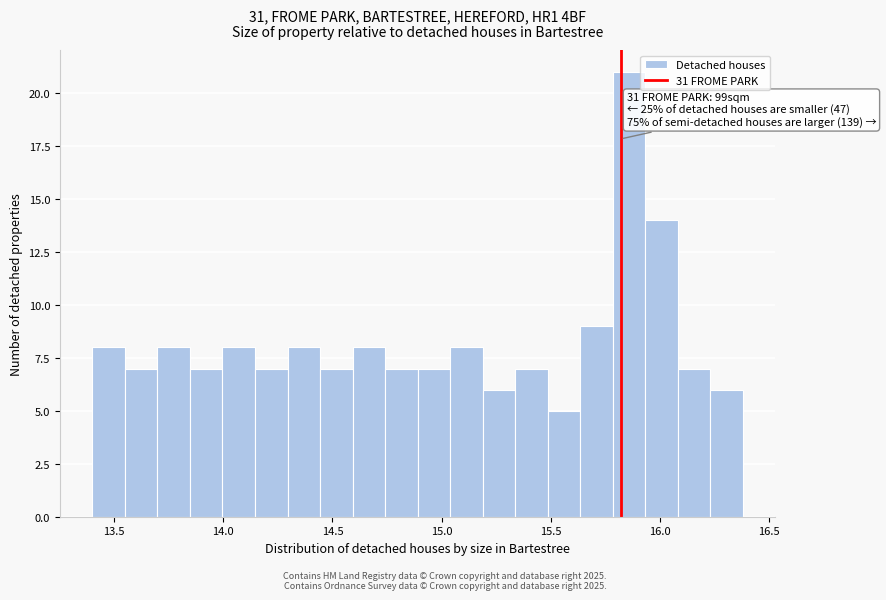

Around what value on the x-axis is the tallest bar? Give the approximate position of its centre, as read against the axis.

15.85